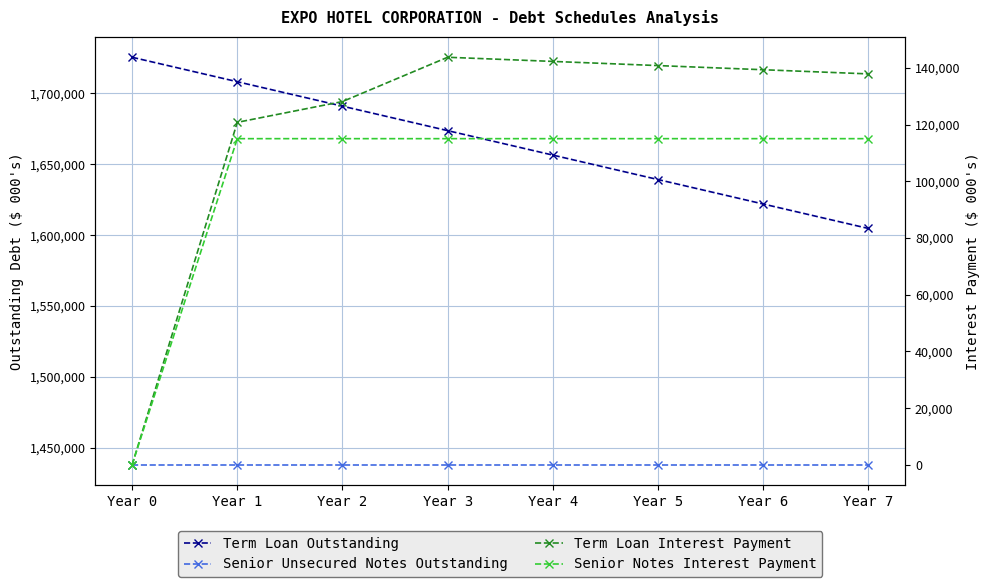

Which series has the widest spread of values?

Term Loan Interest Payment